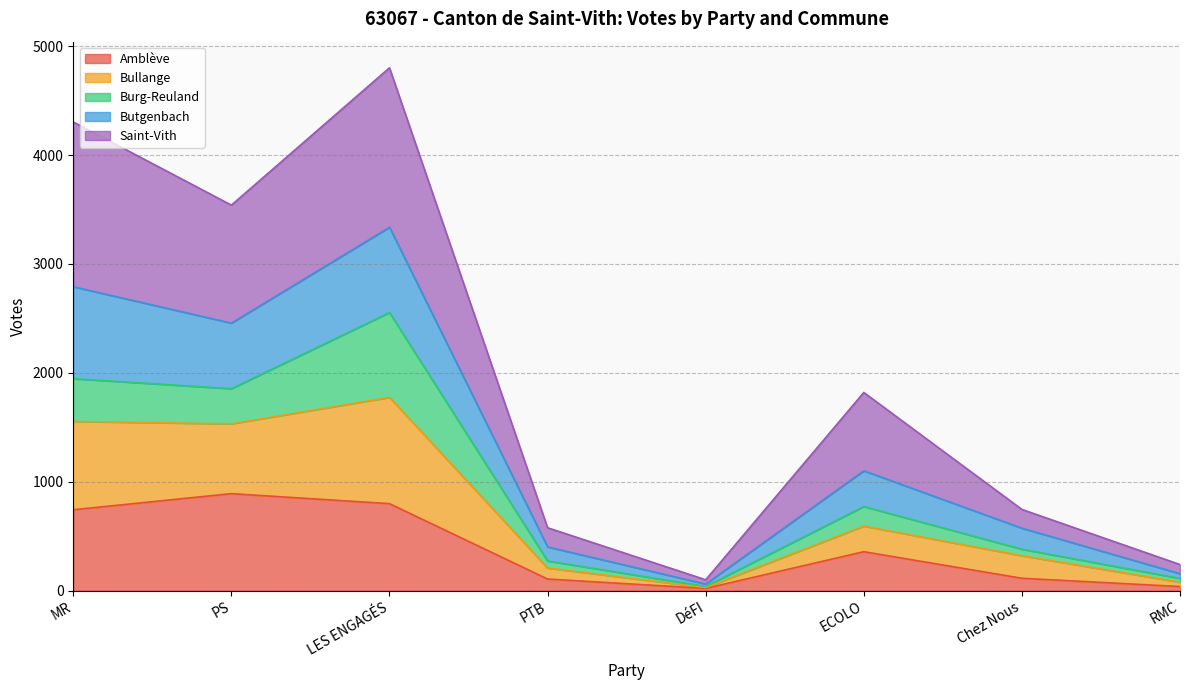

What is the greatest value displayed?

4801